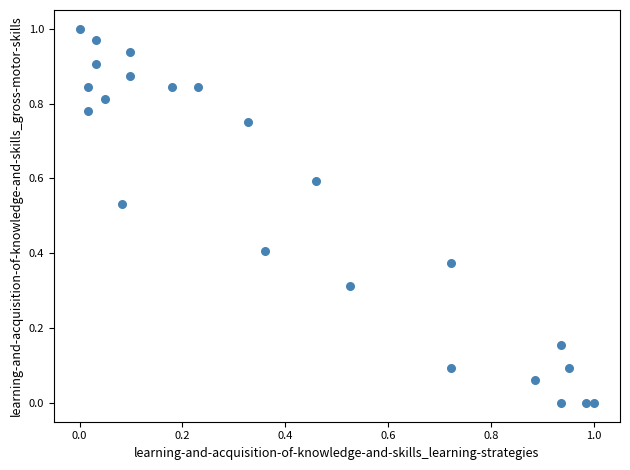

Count the number of points in this scatter plot.

23